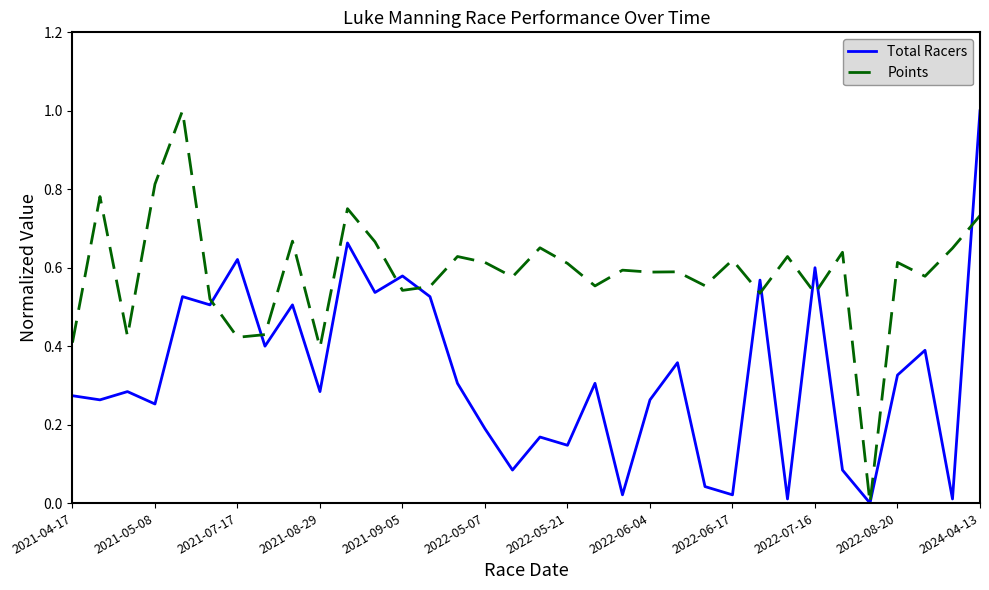

Which series has the largest total across all categories?

Points